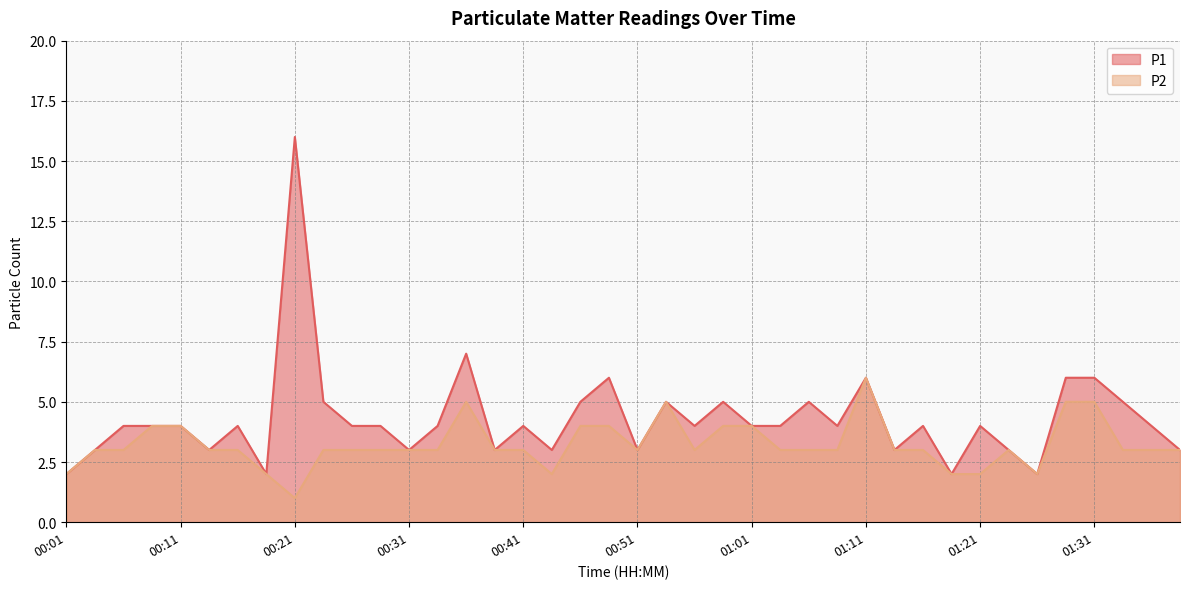

Is the value of P1 at 00:18 greater than the value of P2 at 00:49?

No